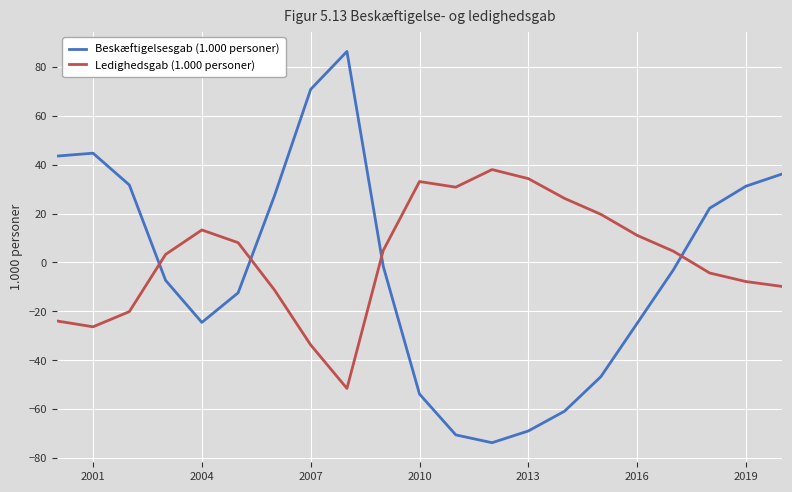

What is the maximum value shown in the chart?

86.3